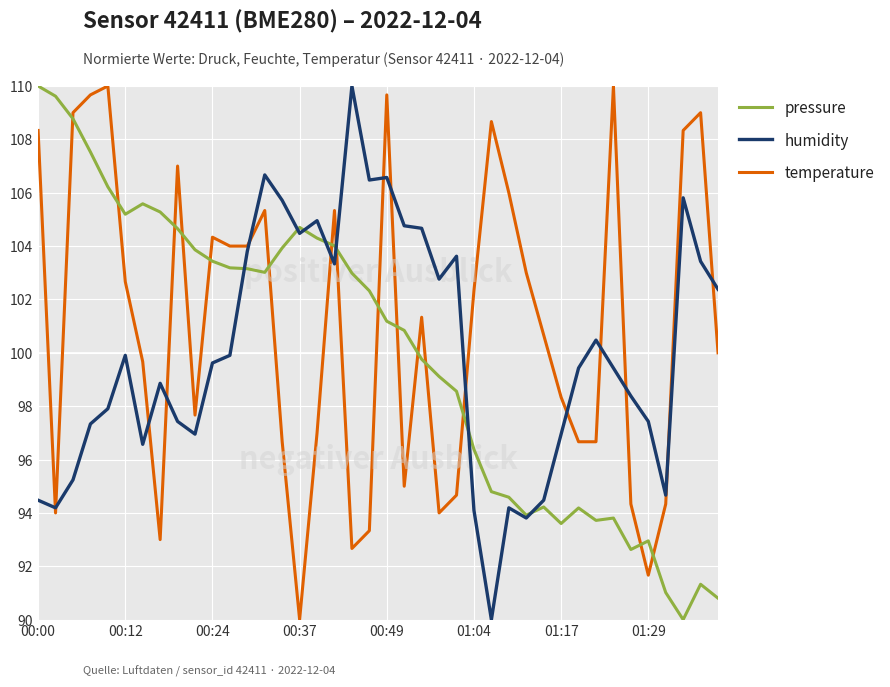

Which series has the largest total across all categories?

temperature